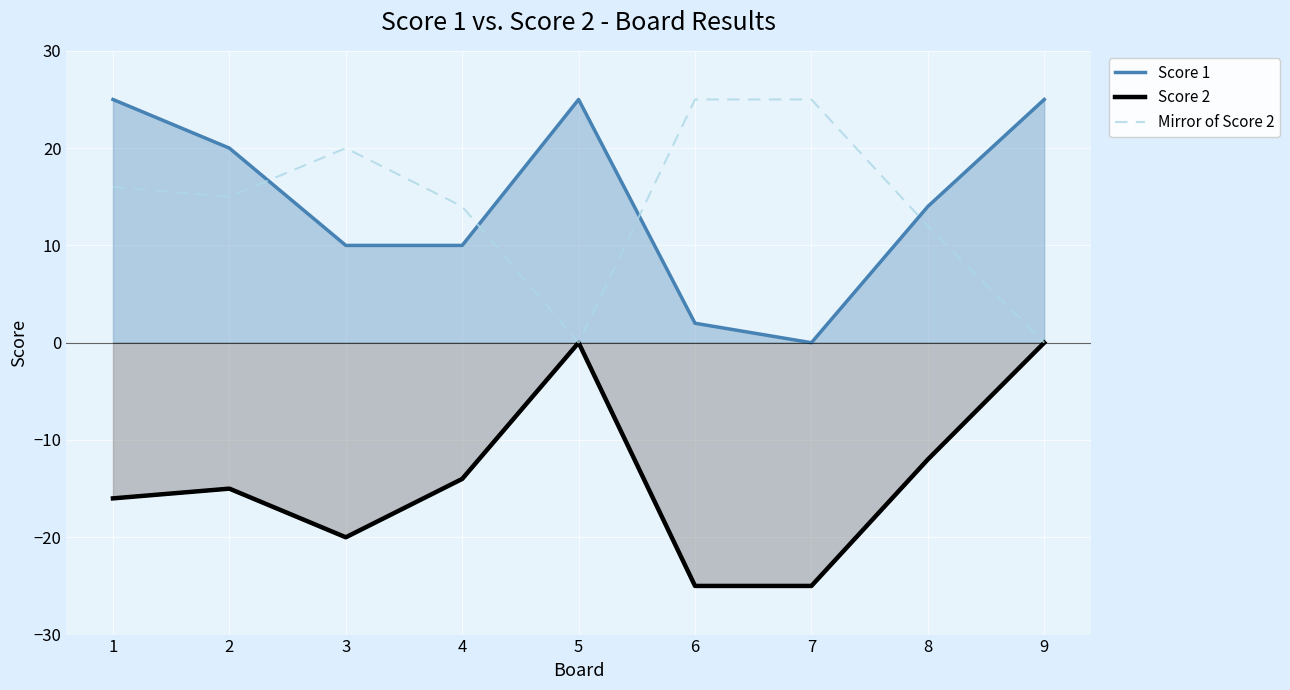

Which series has the largest total across all categories?

Score 1